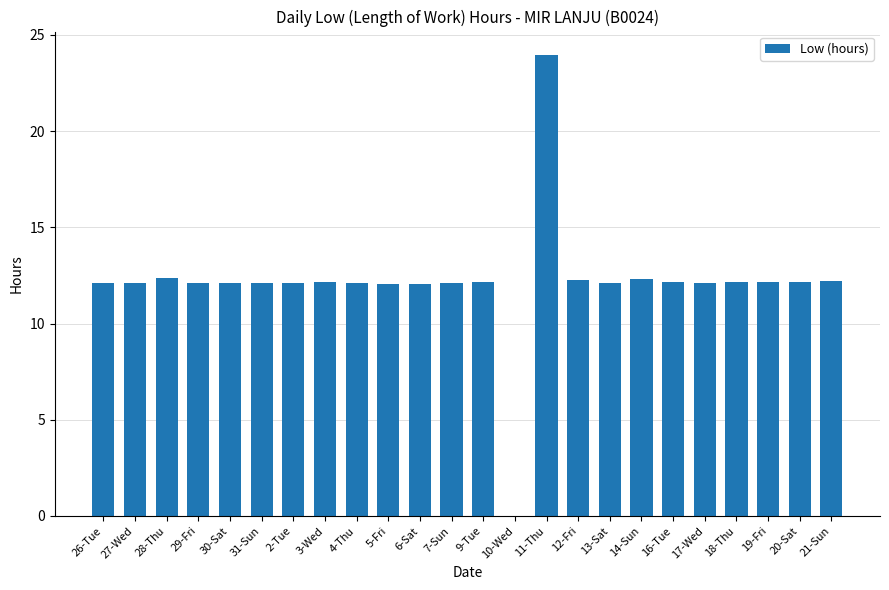

What is the sum of all values?

291.2